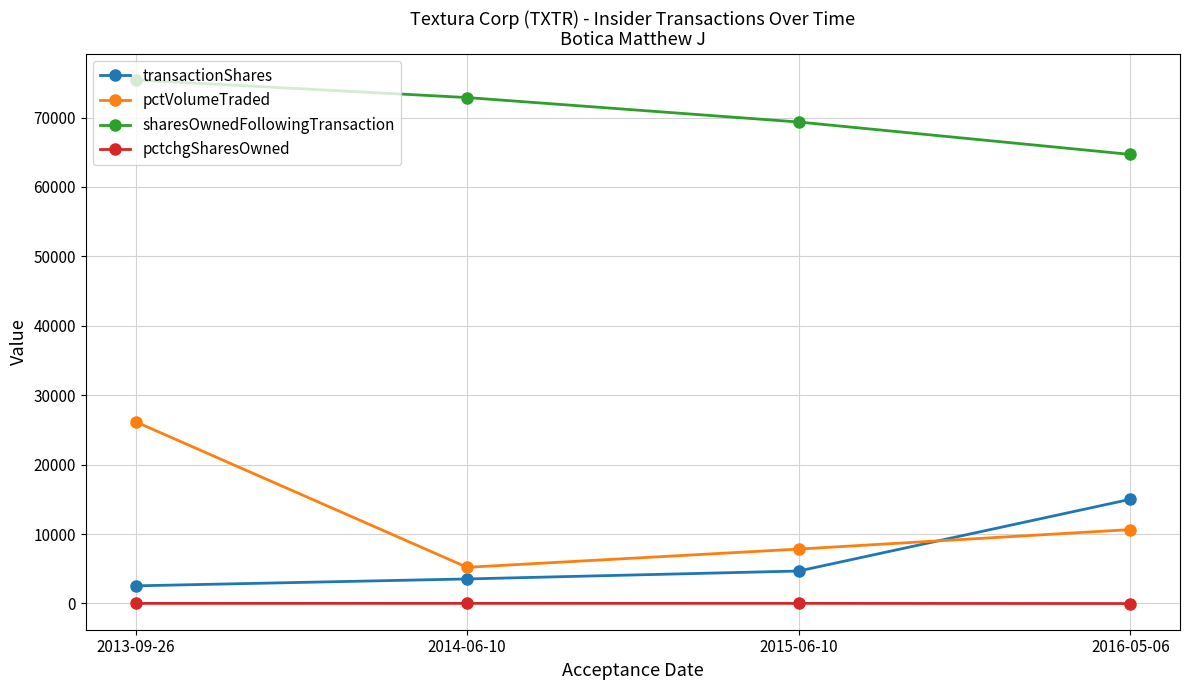

What position from the left is 2015-06-10?

3